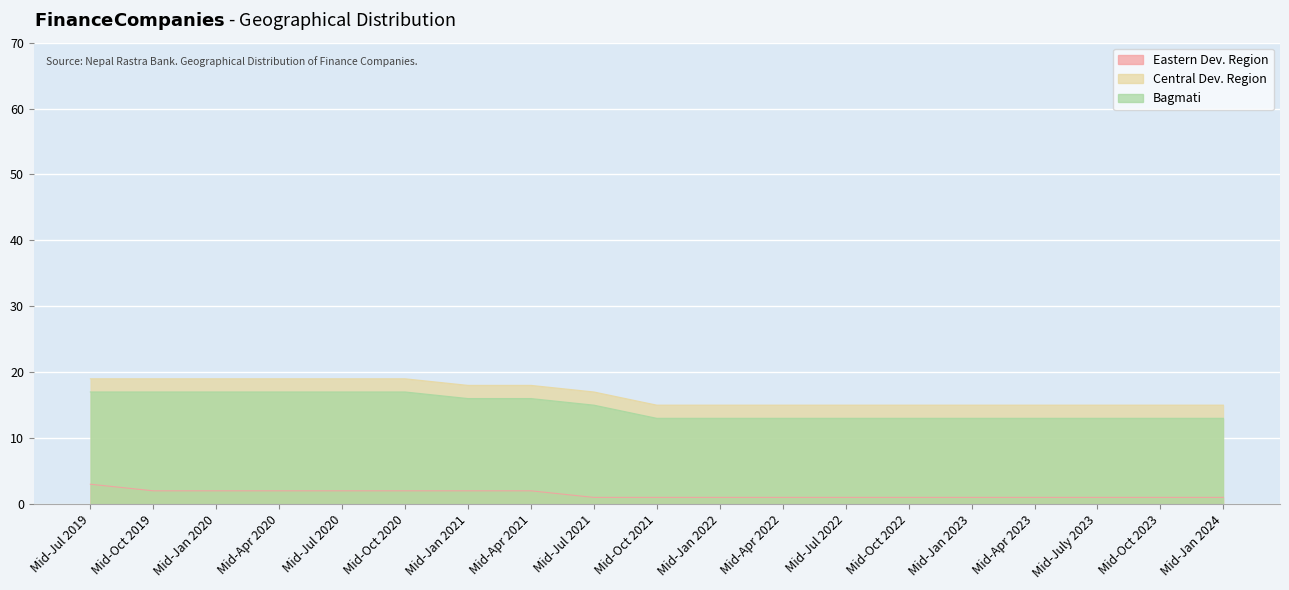

At how many categories does at least one series exceed 9?

19